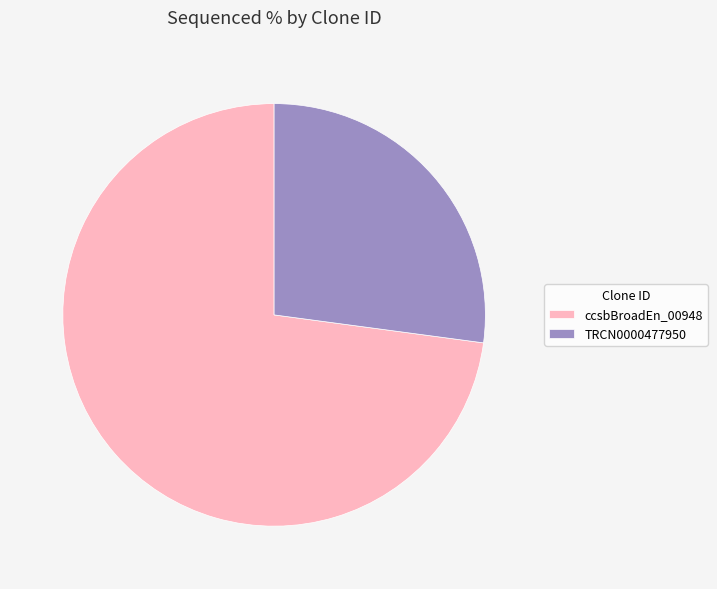

How many slices are in this pie chart?

2